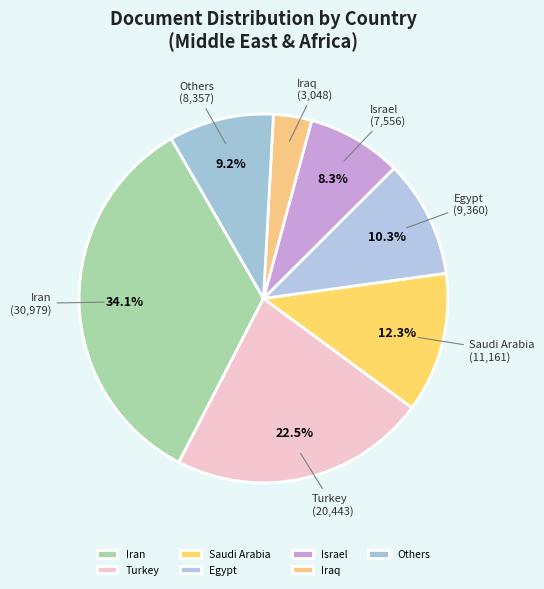

How much of the chart is everything except Turkey?

77.5%